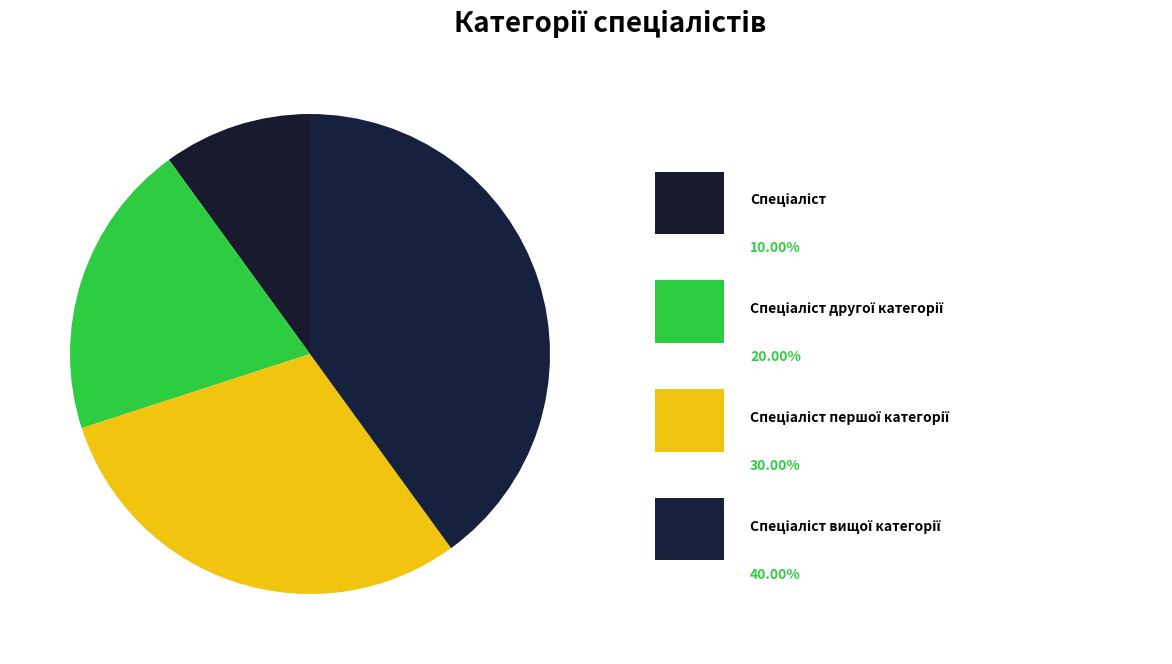

How many segments does this pie chart have?

4